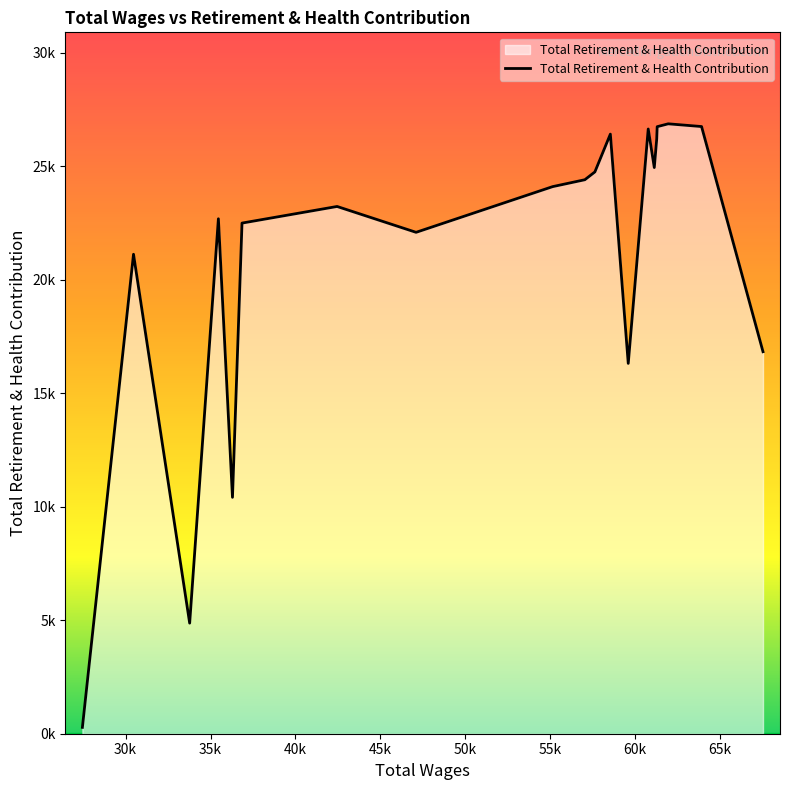

What is the difference between the second highest and minimum values?

26465.1